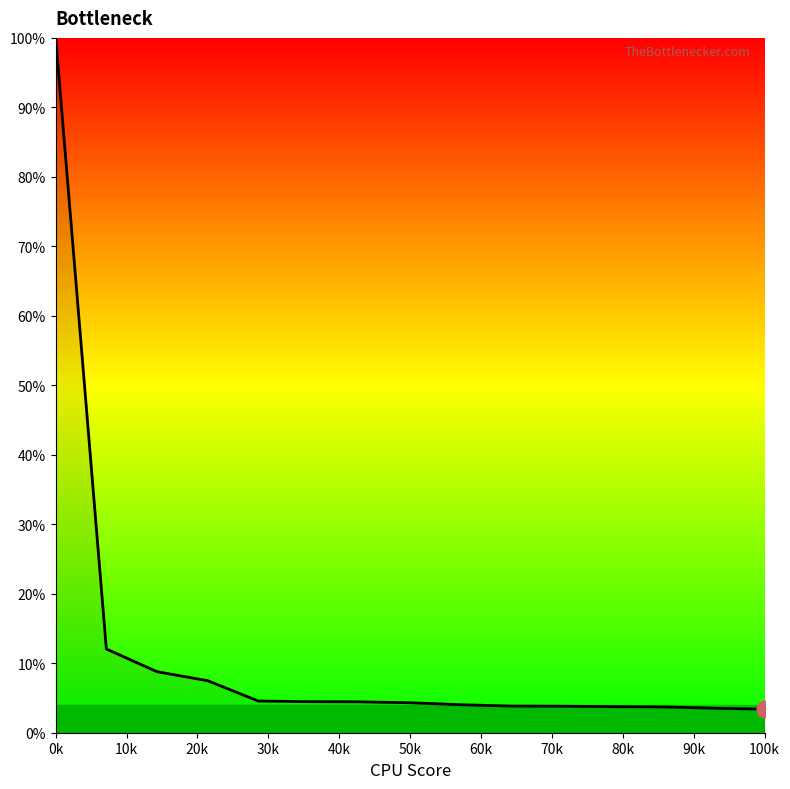

What is the maximum value shown in the chart?

100.0